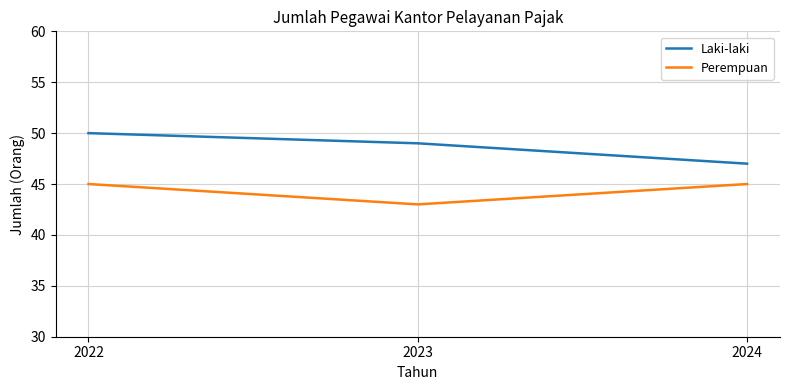

Rank the series at 2022 from lowest to highest value.

Perempuan, Laki-laki